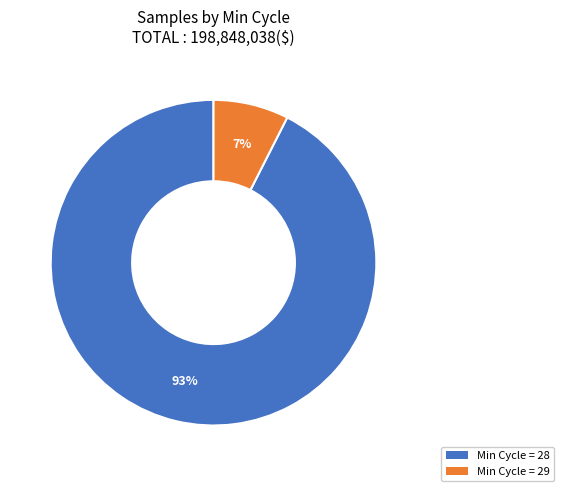

Is there any slice that represents more than half of the pie?

Yes